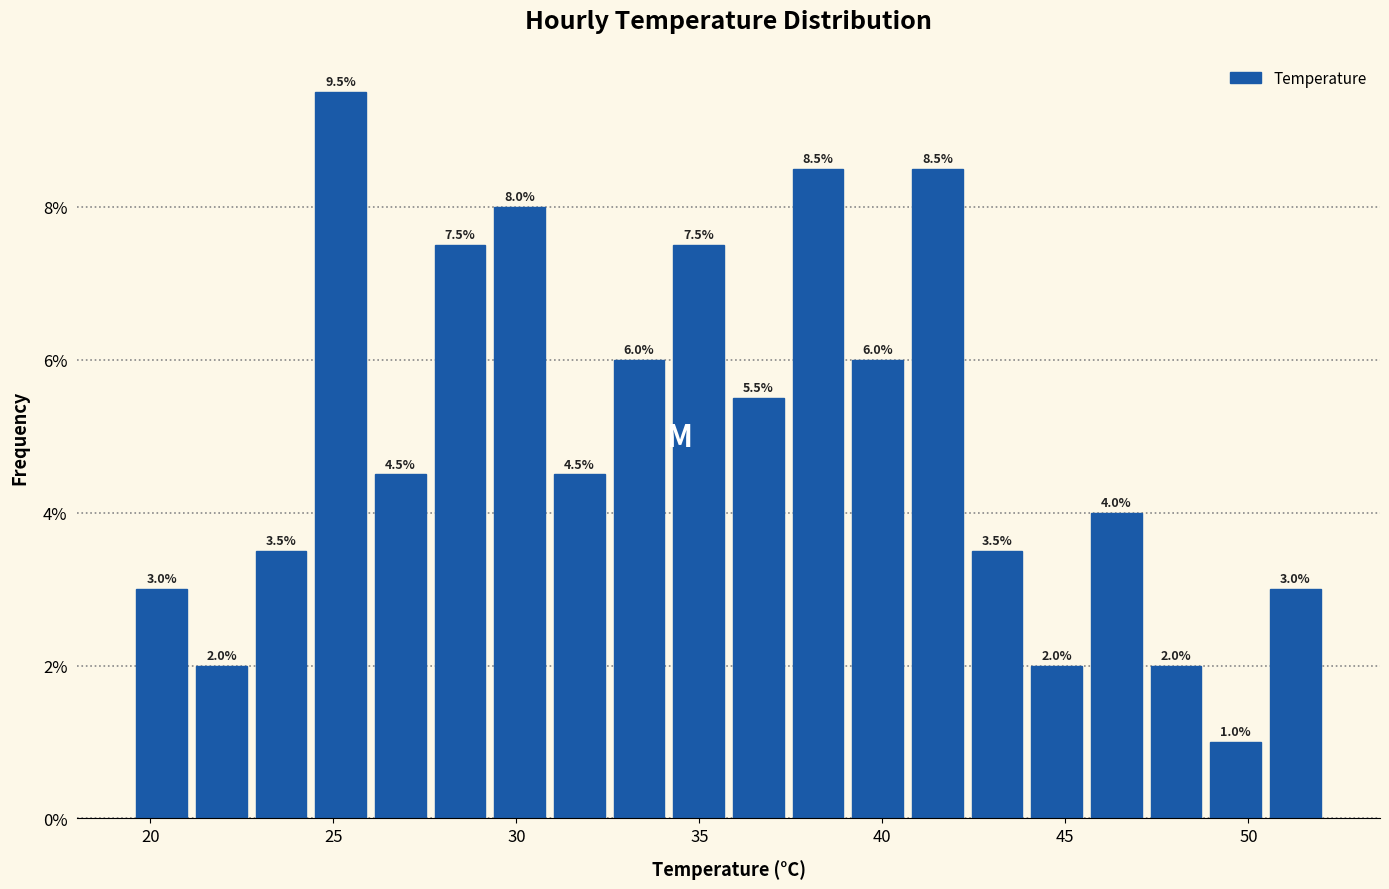

Read against the x-axis, roughly where is the centre of the tallest bar?

25.0